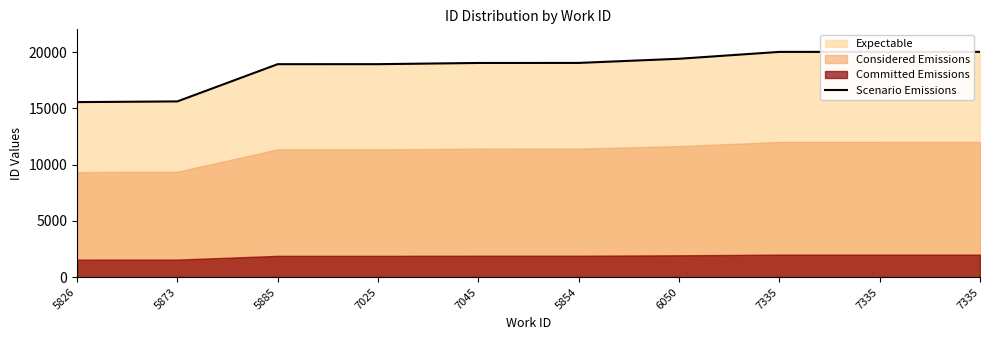

True or false: there are more than 0 points higher than both neighbors.

False